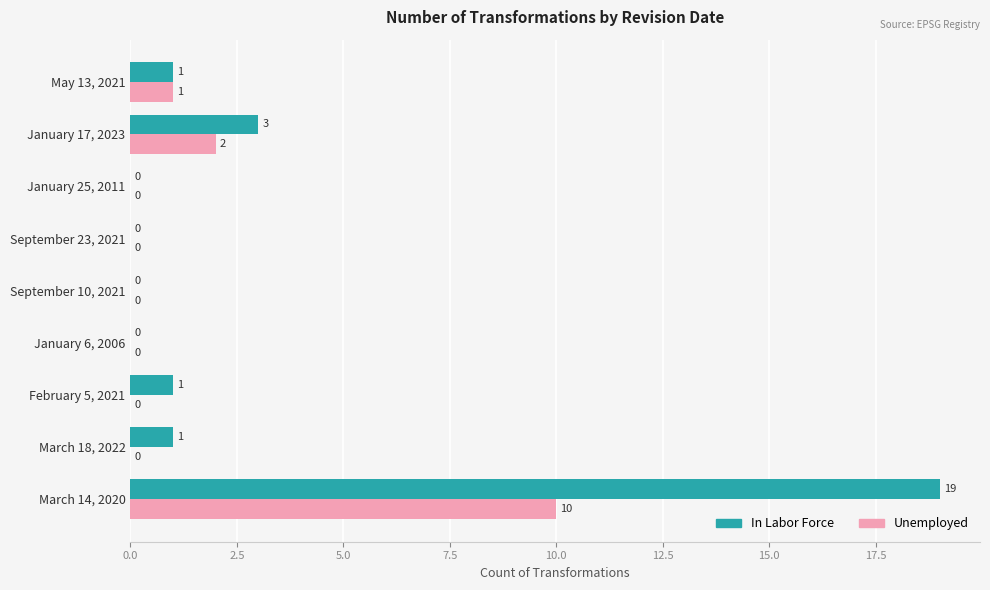

What is the approximate value of Unemployed at March 14, 2020, to the nearest 10?

10